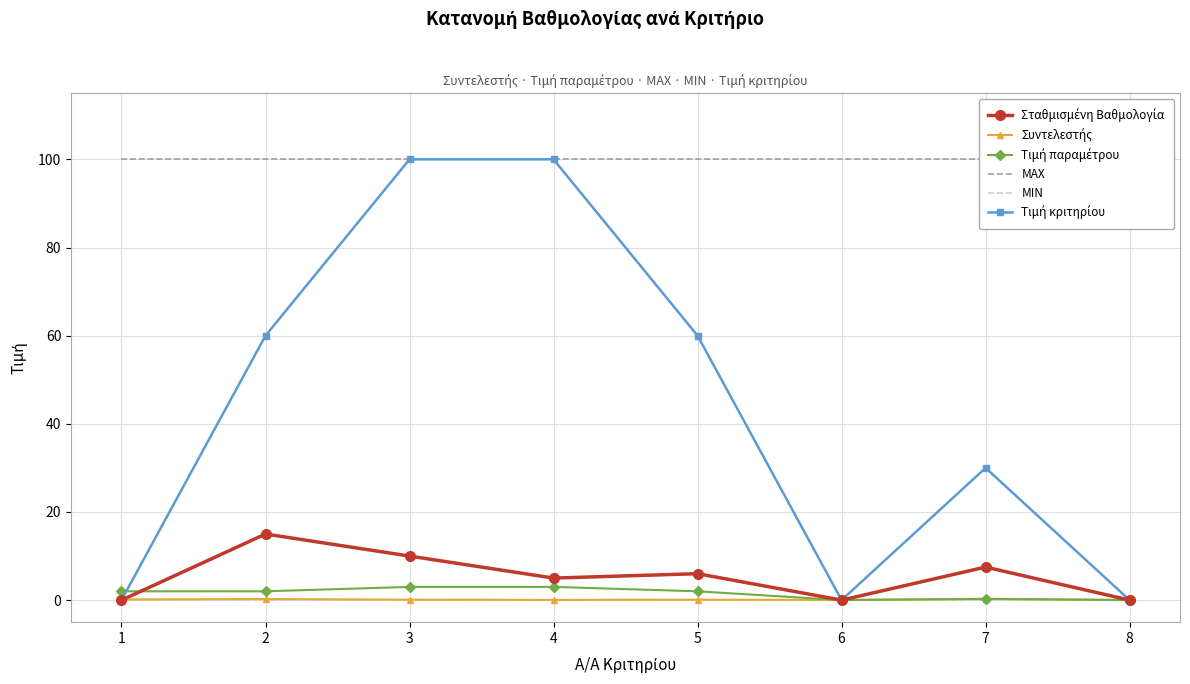

Is the value of Συντελεστής at 2 greater than the value of ΜΙΝ at 5?

Yes